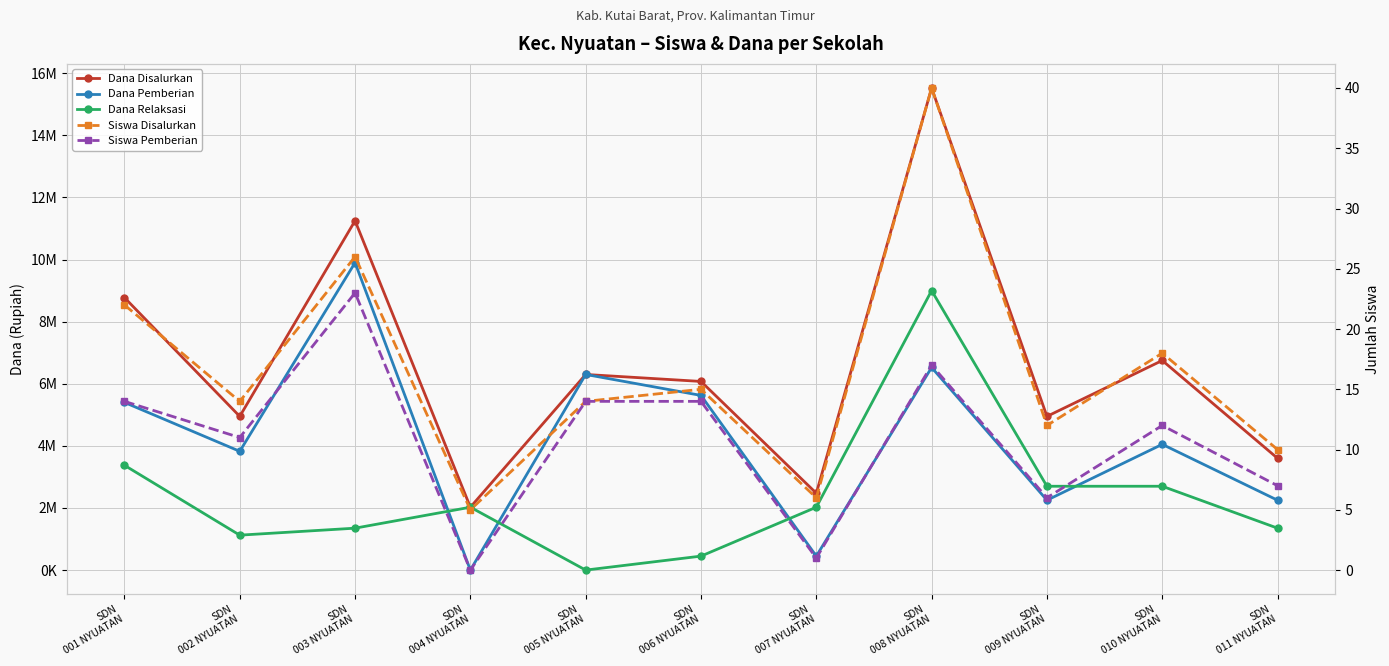

Reading left to right, transcribe all the data shown in this chart.

Dana Disalurkan: SDN
001 NYUATAN=8775000	SDN
002 NYUATAN=4950000	SDN
003 NYUATAN=11250000	SDN
004 NYUATAN=2025000	SDN
005 NYUATAN=6300000	SDN
006 NYUATAN=6075000	SDN
007 NYUATAN=2475000	SDN
008 NYUATAN=15525000	SDN
009 NYUATAN=4950000	SDN
010 NYUATAN=6750000	SDN
011 NYUATAN=3600000
Dana Pemberian: SDN
001 NYUATAN=5400000	SDN
002 NYUATAN=3825000	SDN
003 NYUATAN=9900000	SDN
004 NYUATAN=0	SDN
005 NYUATAN=6300000	SDN
006 NYUATAN=5625000	SDN
007 NYUATAN=450000	SDN
008 NYUATAN=6525000	SDN
009 NYUATAN=2250000	SDN
010 NYUATAN=4050000	SDN
011 NYUATAN=2250000
Dana Relaksasi: SDN
001 NYUATAN=3375000	SDN
002 NYUATAN=1125000	SDN
003 NYUATAN=1350000	SDN
004 NYUATAN=2025000	SDN
005 NYUATAN=0	SDN
006 NYUATAN=450000	SDN
007 NYUATAN=2025000	SDN
008 NYUATAN=9000000	SDN
009 NYUATAN=2700000	SDN
010 NYUATAN=2700000	SDN
011 NYUATAN=1350000
Siswa Disalurkan: SDN
001 NYUATAN=22	SDN
002 NYUATAN=14	SDN
003 NYUATAN=26	SDN
004 NYUATAN=5	SDN
005 NYUATAN=14	SDN
006 NYUATAN=15	SDN
007 NYUATAN=6	SDN
008 NYUATAN=40	SDN
009 NYUATAN=12	SDN
010 NYUATAN=18	SDN
011 NYUATAN=10
Siswa Pemberian: SDN
001 NYUATAN=14	SDN
002 NYUATAN=11	SDN
003 NYUATAN=23	SDN
004 NYUATAN=0	SDN
005 NYUATAN=14	SDN
006 NYUATAN=14	SDN
007 NYUATAN=1	SDN
008 NYUATAN=17	SDN
009 NYUATAN=6	SDN
010 NYUATAN=12	SDN
011 NYUATAN=7